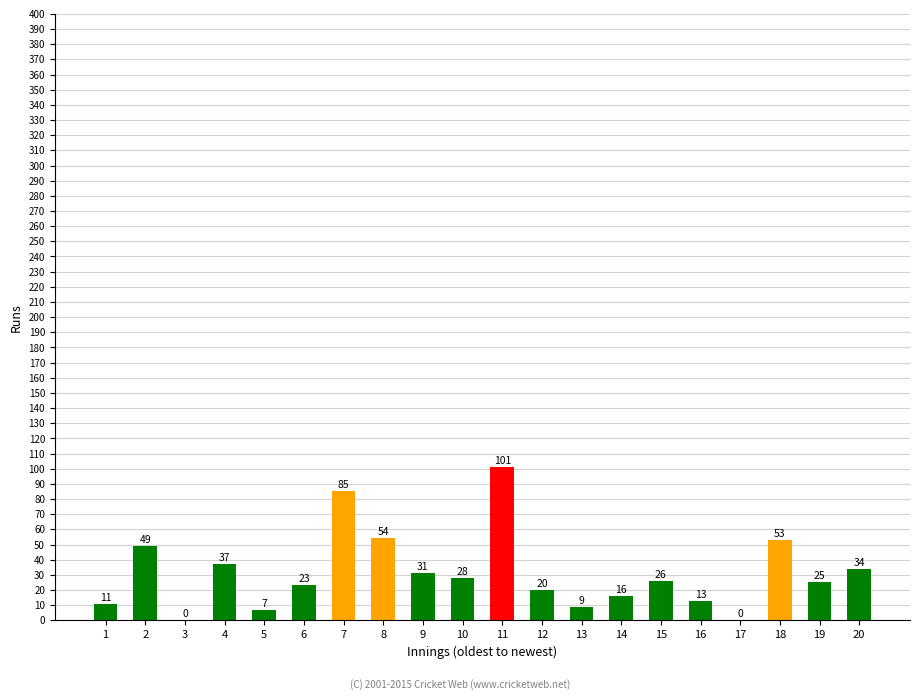

At which label is the value closest to 50?

2